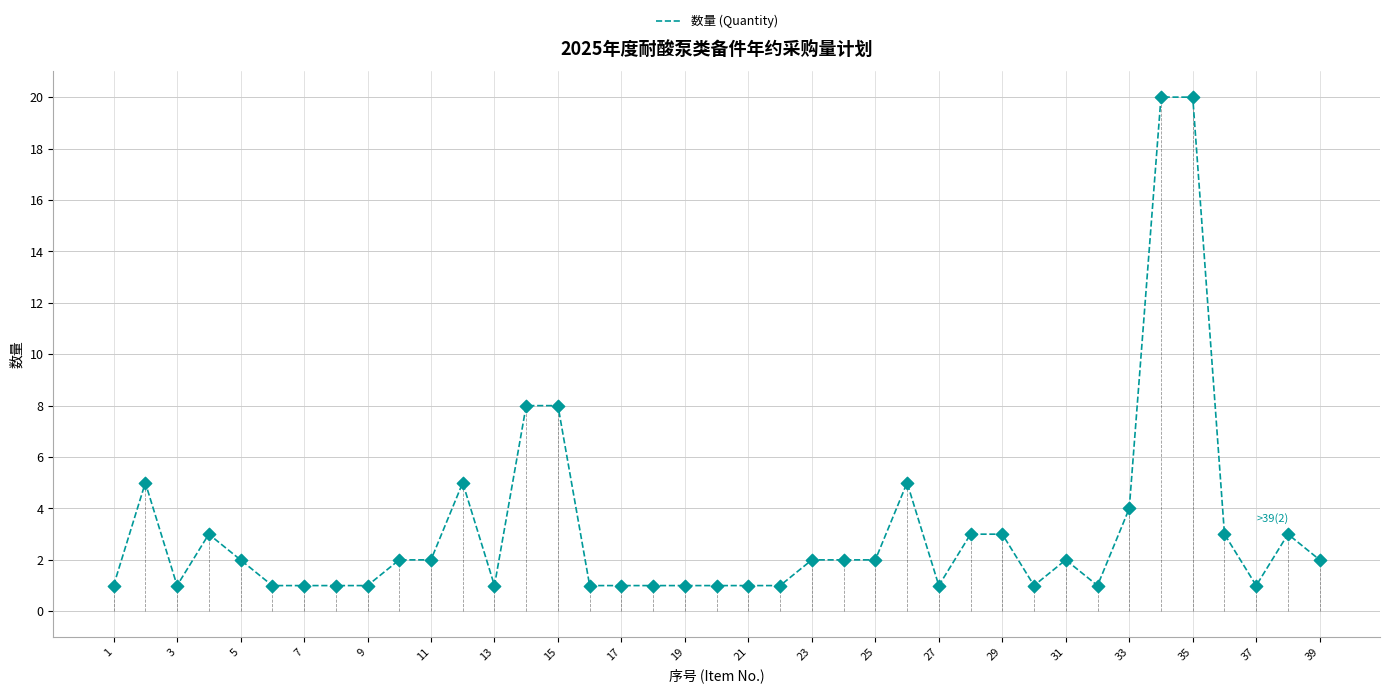

The 数量 (Quantity) series shows 1 at 19. True or false?

True